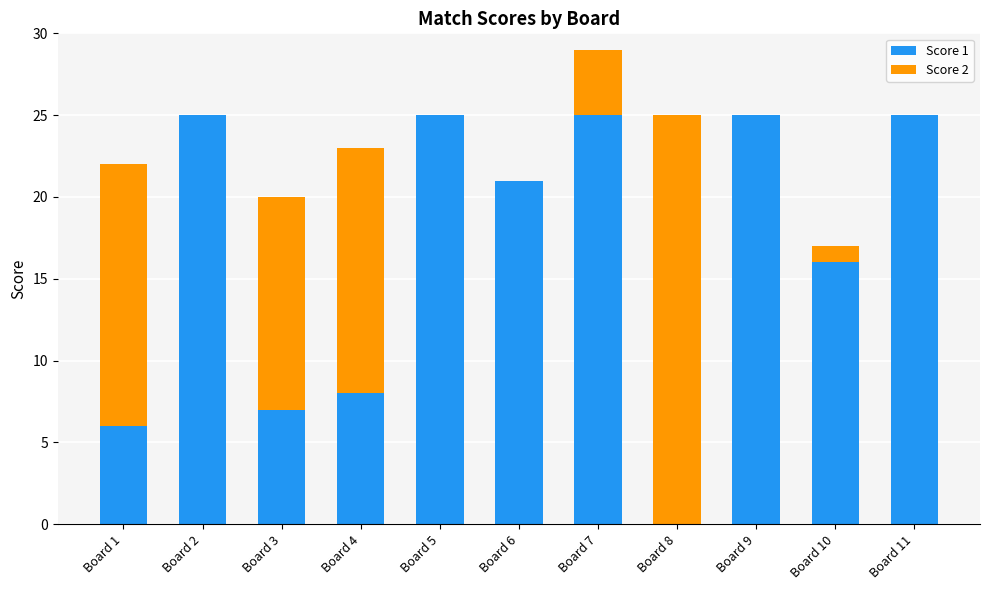

The value of Score 1 at Board 4 is 8. True or false?

True